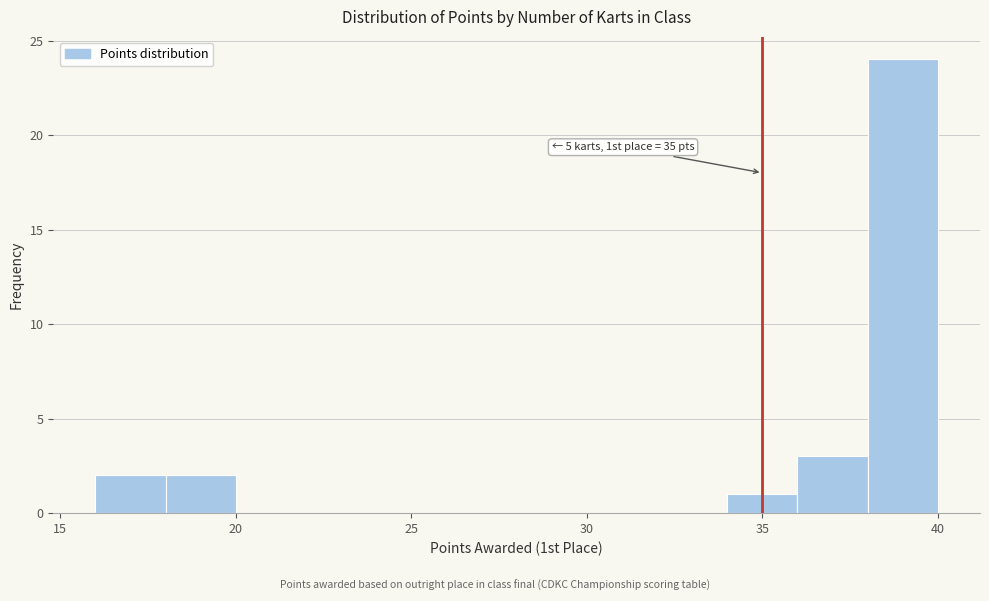

Over which range of the x-axis is the bar tallest?

38 to 40